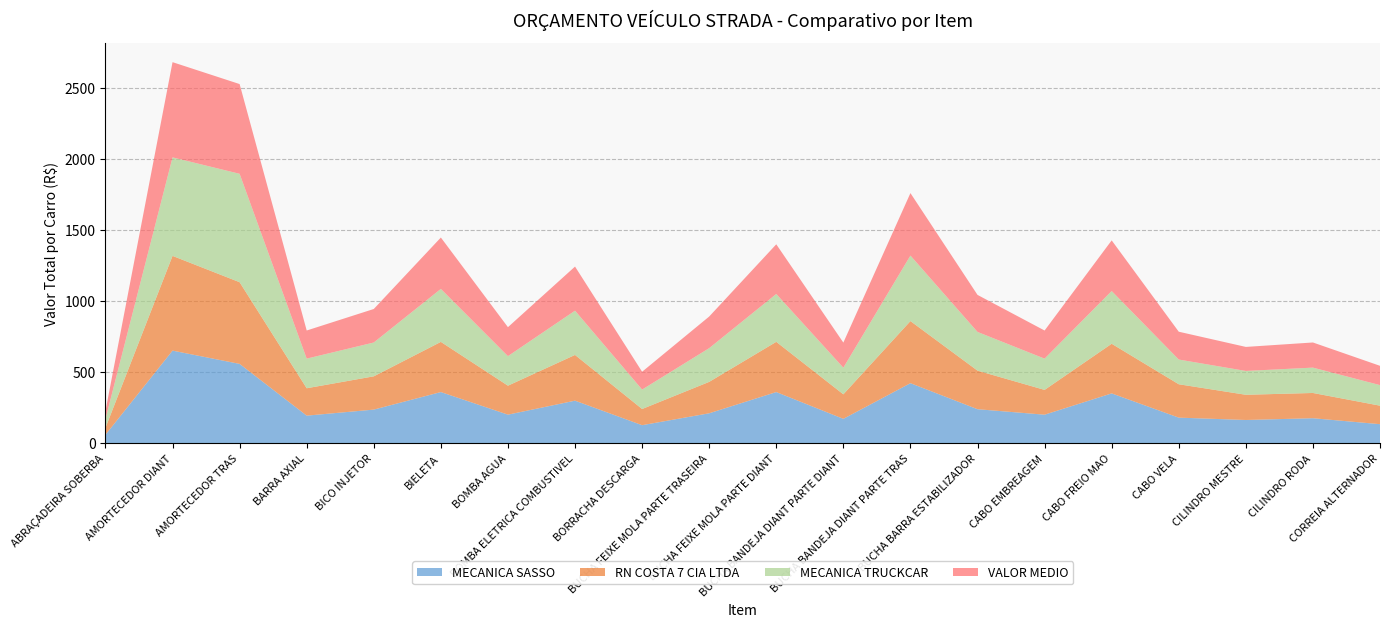

Reading right to left, what are all the values shown in this chart?

MECANICA SASSO: 132.6	174.5	162.1	178.7	349.2	199.3	237.9	421.0	170.1	358.6	209.3	125.5	298.0	199.6	358.6	235.2	192.6	556.7	650.1	58.0
RN COSTA 7 CIA LTDA: 130.2	177.6	177.3	234.9	349.2	174.5	271.4	436.9	172.5	353.4	220.9	113.8	321.8	203.9	352.9	234.1	192.7	574.7	666.5	48.9
MECANICA TRUCKCAR: 144.6	178.3	167.6	173.8	370.9	219.8	272.3	460.8	187.4	336.6	237.2	136.7	311.3	207.8	372.7	237.9	208.4	762.5	692.9	62.0
VALOR MEDIO: 135.8	176.8	169.0	195.8	356.4	197.9	260.5	439.6	176.7	349.5	222.5	125.4	310.3	203.8	361.4	235.7	197.9	631.3	669.8	56.3